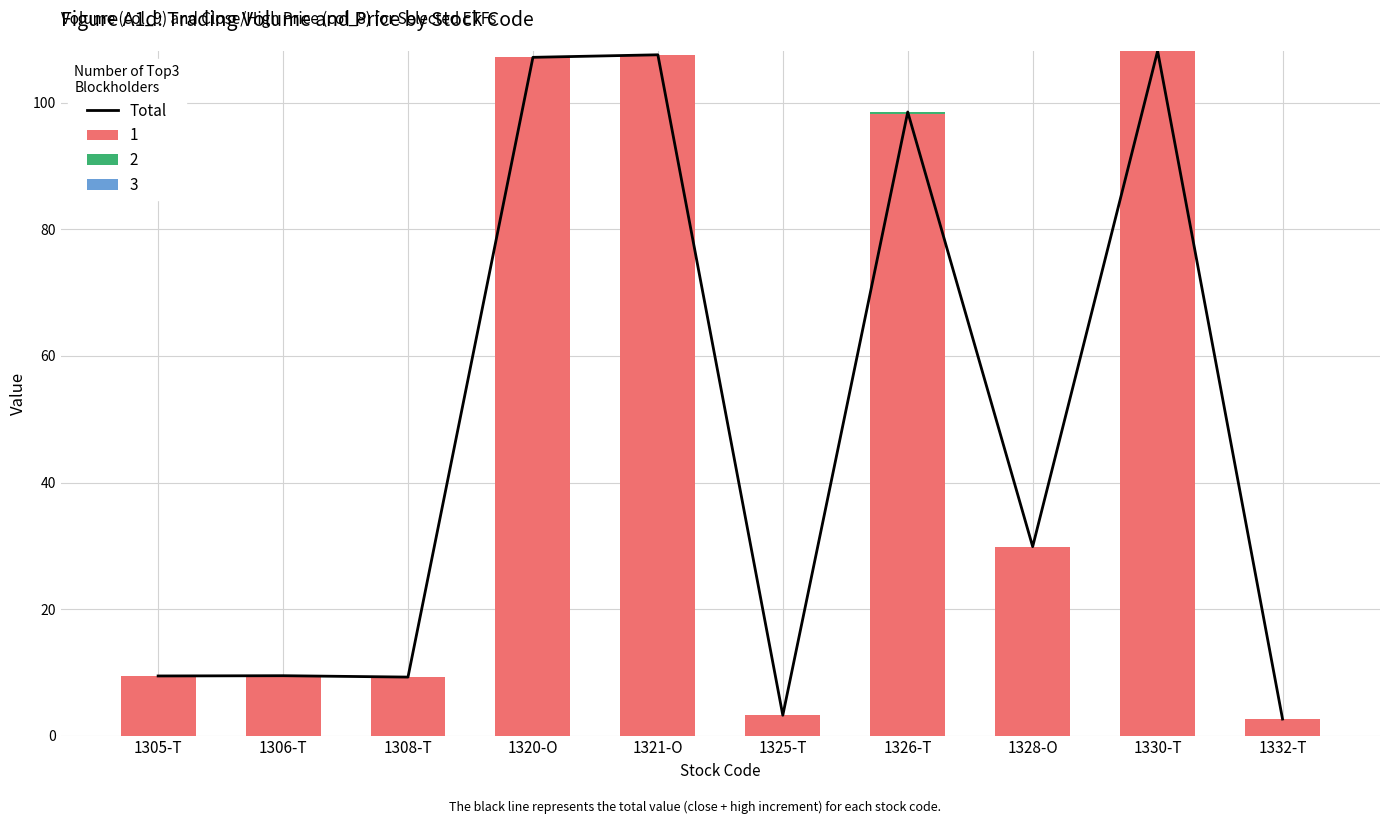

What is the smallest value displayed?

2.6